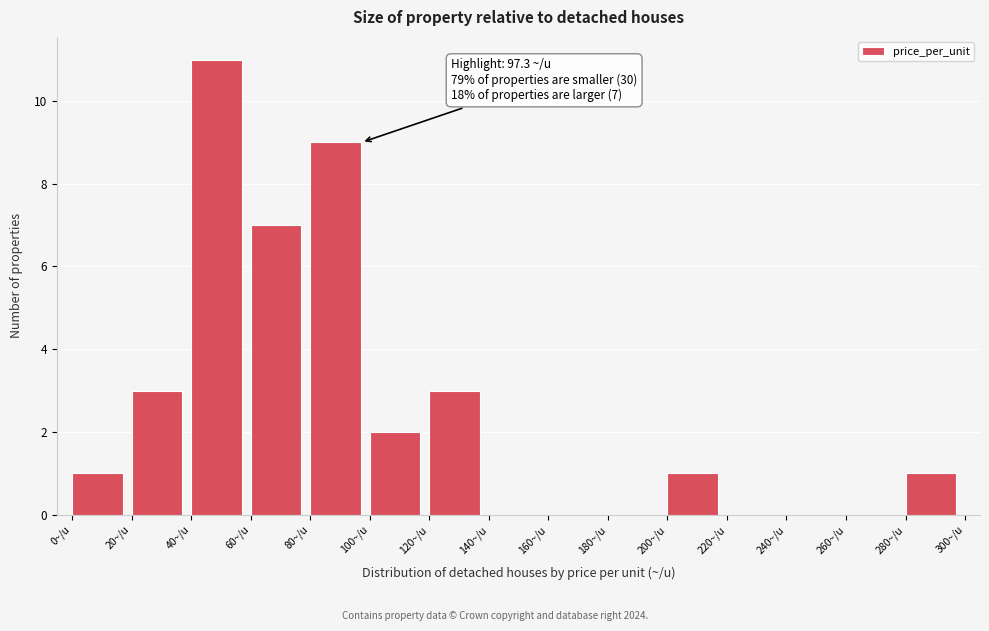

Which range on the x-axis has the tallest bar?

40 to 60